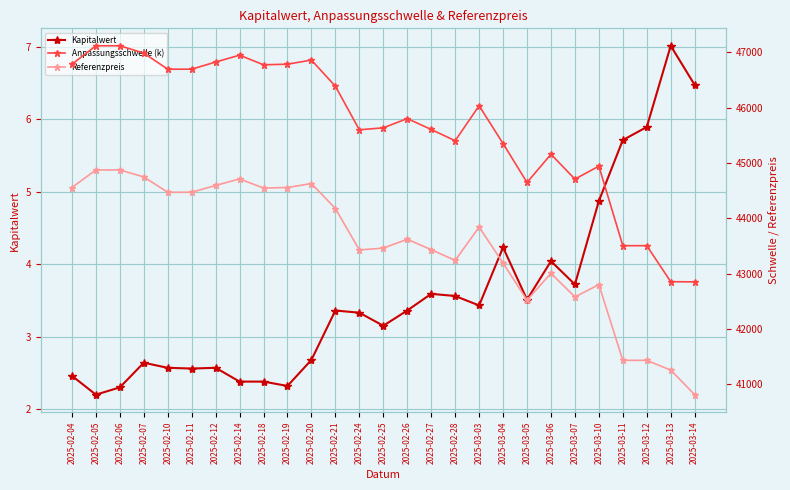

True or false: Referenzpreis and Anpassungsschwelle (k) cross at least once.

False